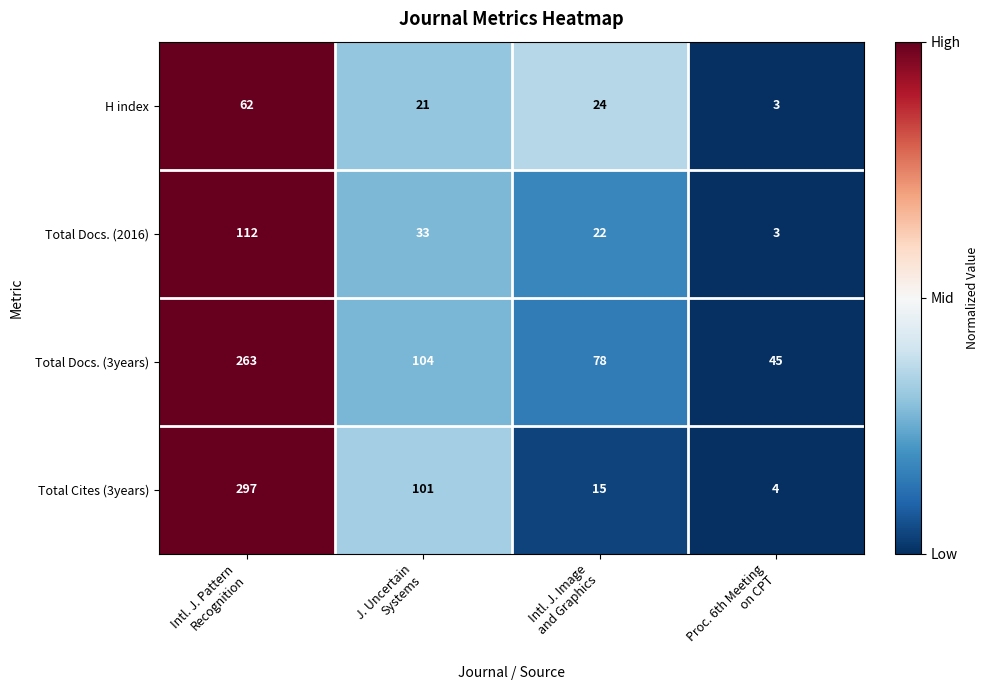

Reading right to left, what are all the values shown in this chart?

H index: 3	24	21	62
Total Docs. (2016): 3	22	33	112
Total Docs. (3years): 45	78	104	263
Total Cites (3years): 4	15	101	297